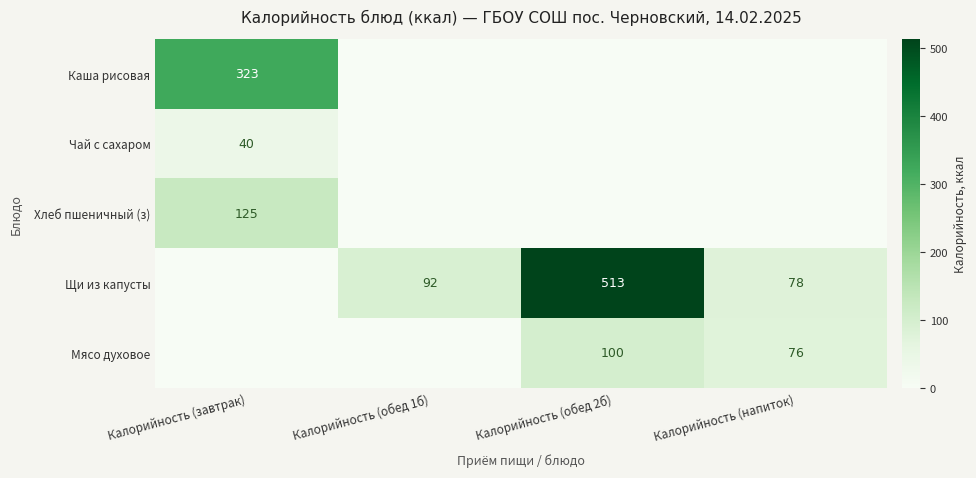

True or false: Щи из капусты has a value of 47 at Калорийность (напиток).

False